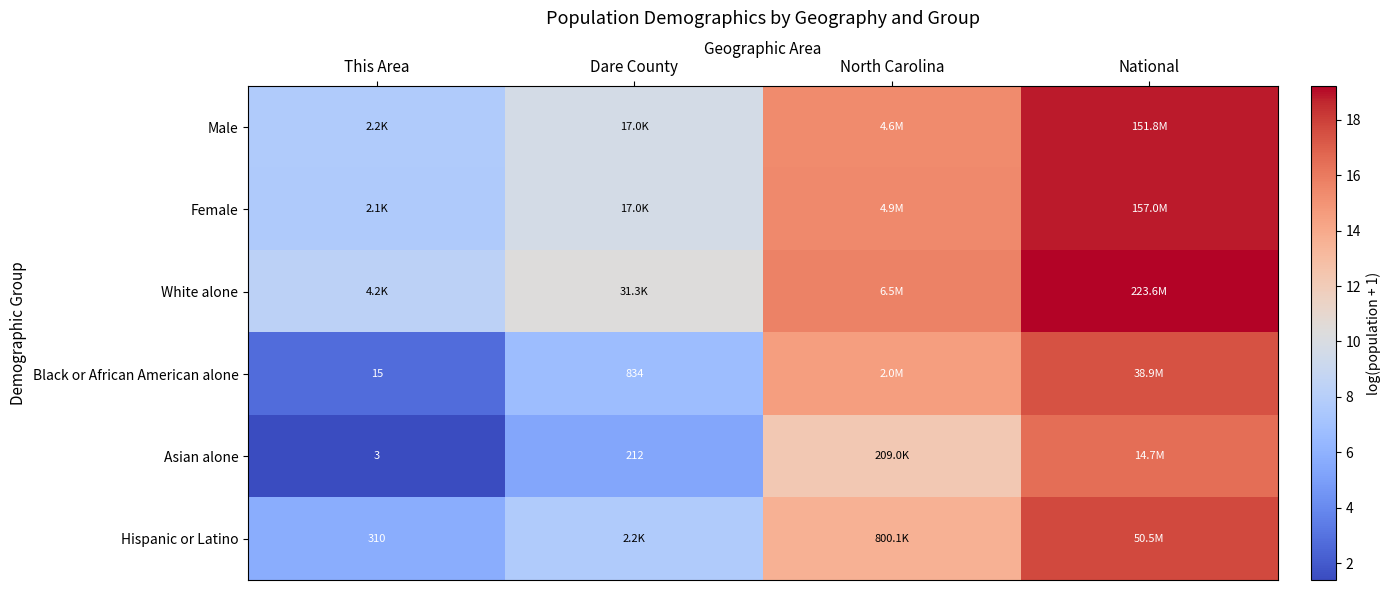

At which label is Asian alone closest to 8?

Dare County